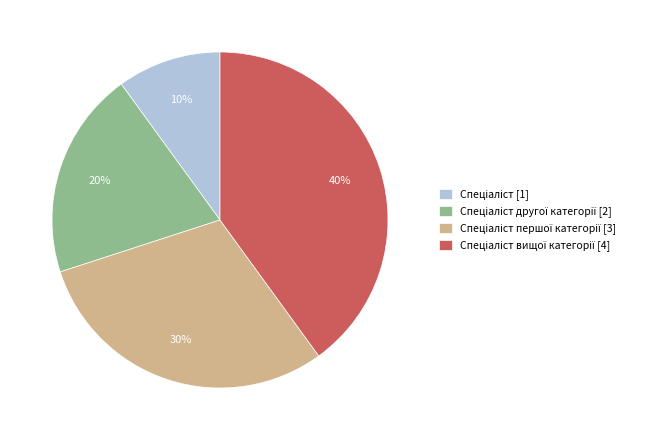

To the nearest percent, what is the difference between the largest and smallest slice percentages?

30%